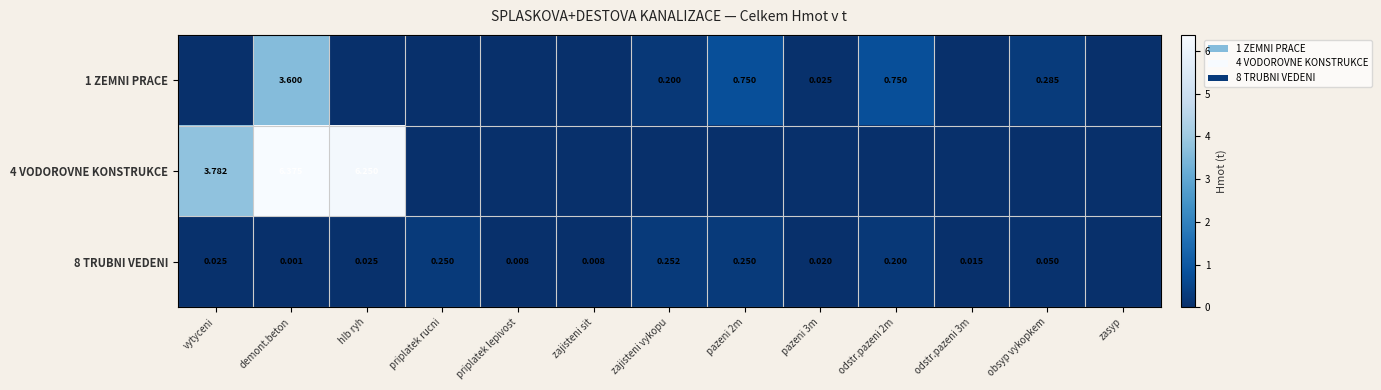

List the series in order of their overall mean, lowest first.

8 TRUBNI VEDENI, 1 ZEMNI PRACE, 4 VODOROVNE KONSTRUKCE